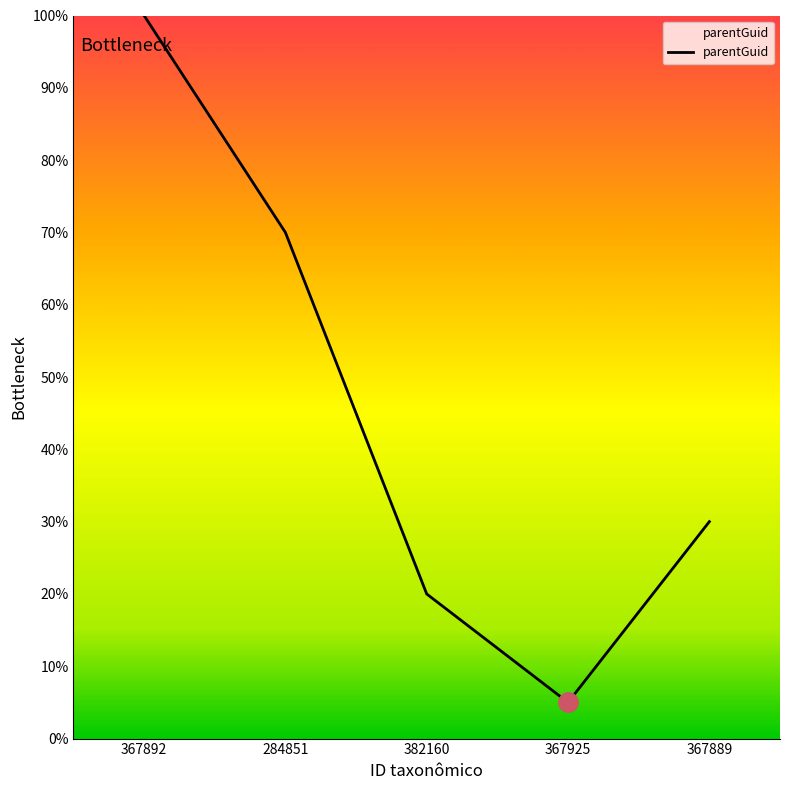

What is the minimum value shown in the chart?

5